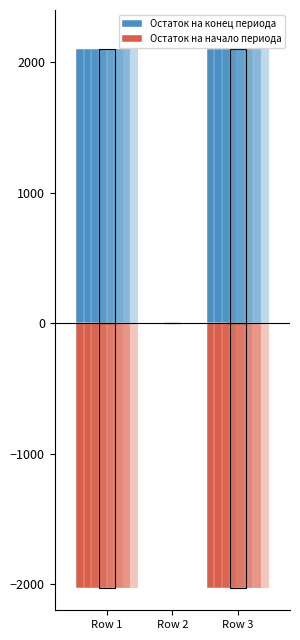

Reading left to right, list all the values displayed in this chart.

Остаток на конец периода: 2097.8	0.0	2097.8
Остаток на начало периода: -2027.0	0.0	-2027.0